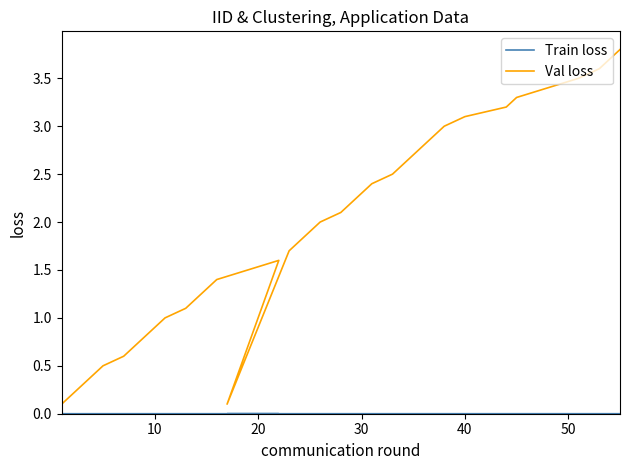

What is the difference between the maximum and second lowest values in the Val loss series?

3.7